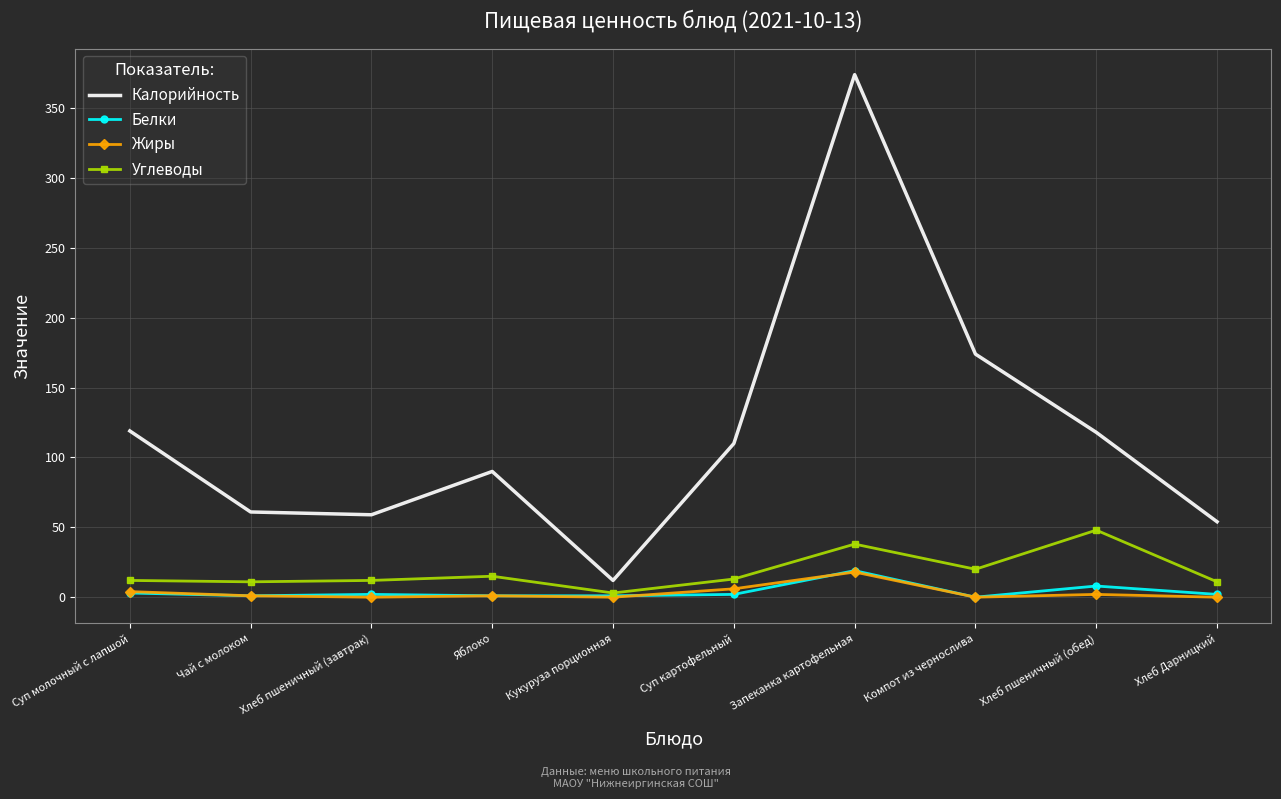

Which series has the largest total across all categories?

Калорийность